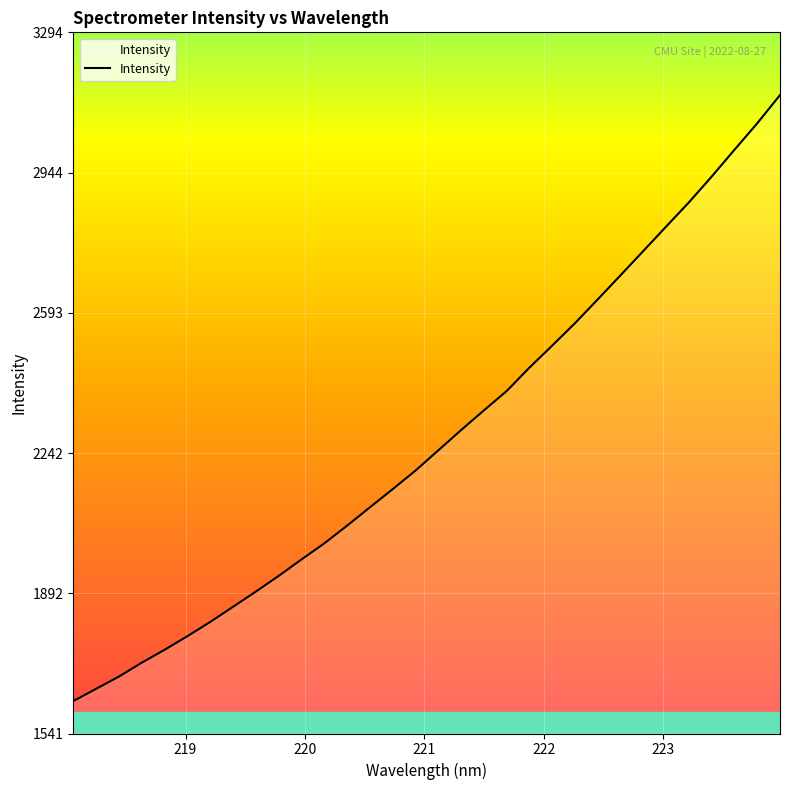

Count the number of categories in the chart.

32